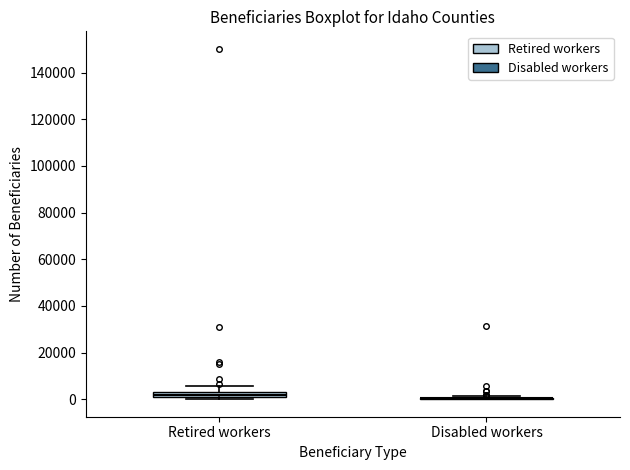

Where does the upper whisker of the box for Retired workers end on the y-axis? The values are not printed on the chart, so give them approximately, as read against the axis.

6000